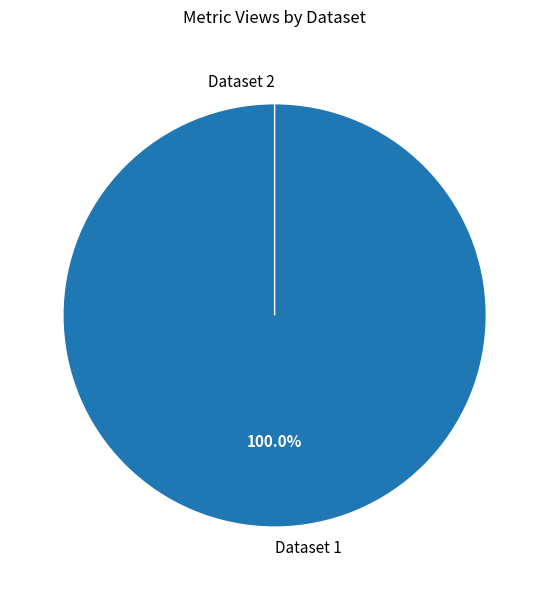

True or false: 5fbfee44454ae3e3dfcab2c5 accounts for 87% of the total.

False